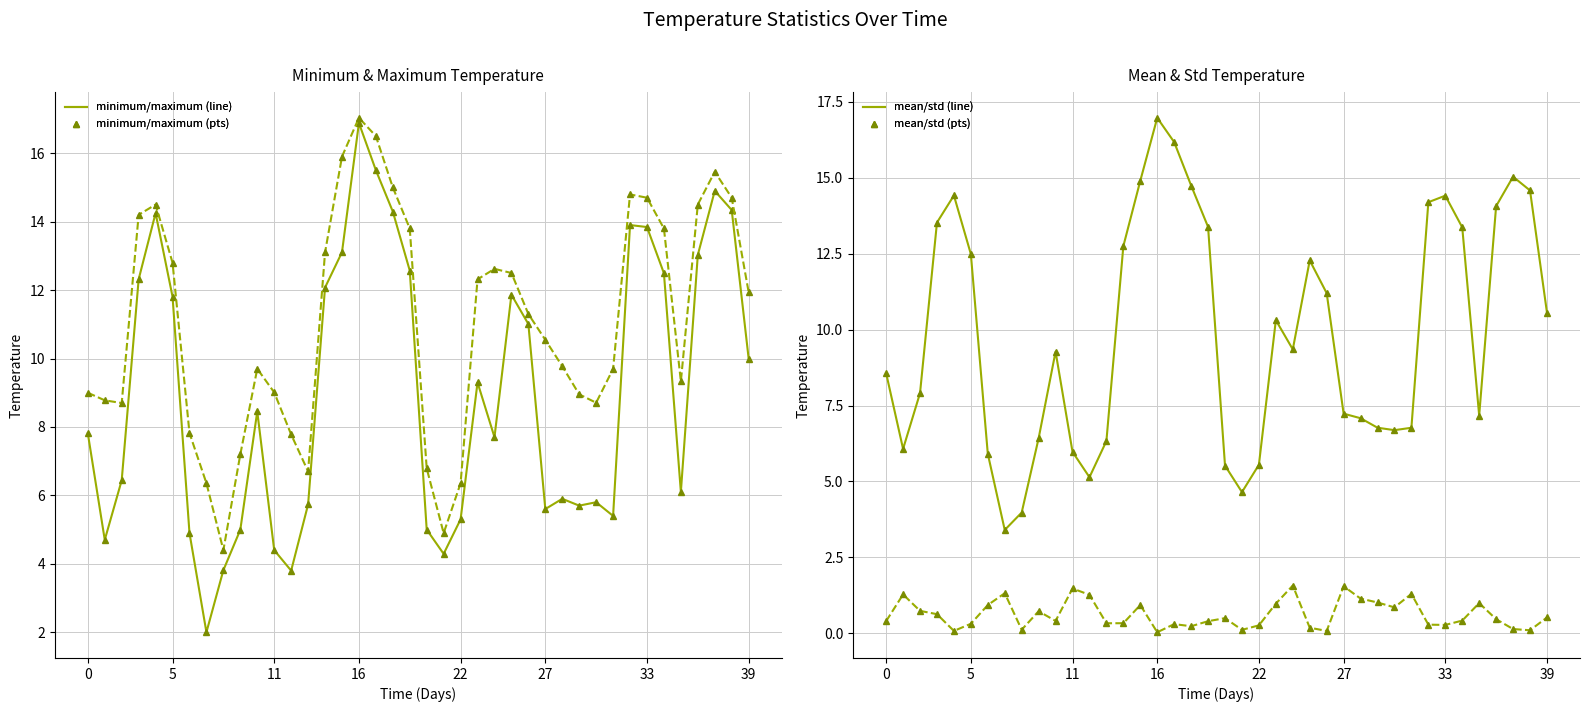

True or false: minimum has a value of 10.0 at 39.

True